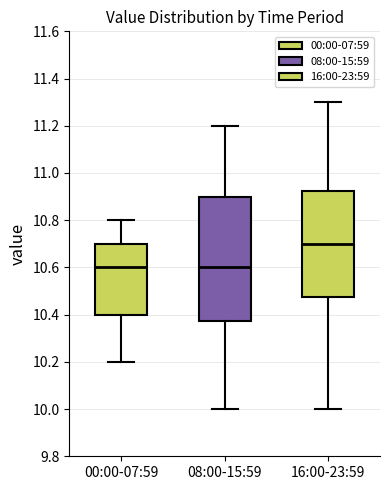

Reading left to right, transcribe this box plot: for each box, give where its median line is, the range the box spans, and where its two whiskers end, as read against the y-axis. The values are not printed on the chart, so give them approximately, as read against the axis.

00:00-07:59: median 10.60, box 10.40 to 10.70, whiskers 10.20 to 10.80
08:00-15:59: median 10.60, box 10.38 to 10.90, whiskers 10.00 to 11.20
16:00-23:59: median 10.70, box 10.48 to 10.92, whiskers 10.00 to 11.30